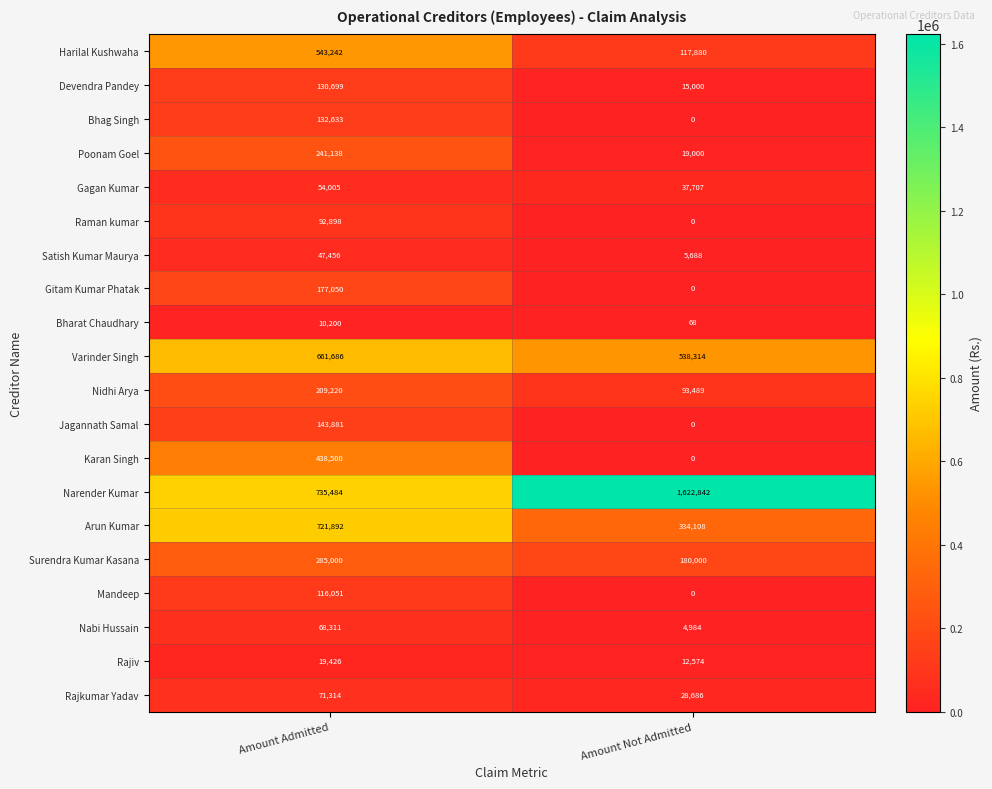

Rank the series by their maximum value, from lowest to highest.

Bharat Chaudhary, Rajiv, Satish Kumar Maurya, Gagan Kumar, Nabi Hussain, Rajkumar Yadav, Raman kumar, Mandeep, Devendra Pandey, Bhag Singh, Jagannath Samal, Gitam Kumar Phatak, Nidhi Arya, Poonam Goel, Surendra Kumar Kasana, Karan Singh, Harilal Kushwaha, Varinder Singh, Arun Kumar, Narender Kumar